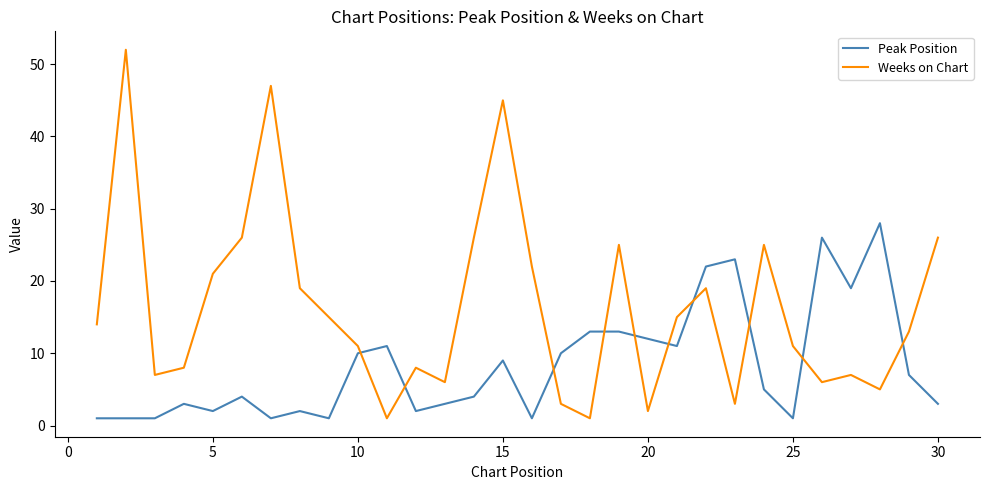

What is the greatest value displayed?

52